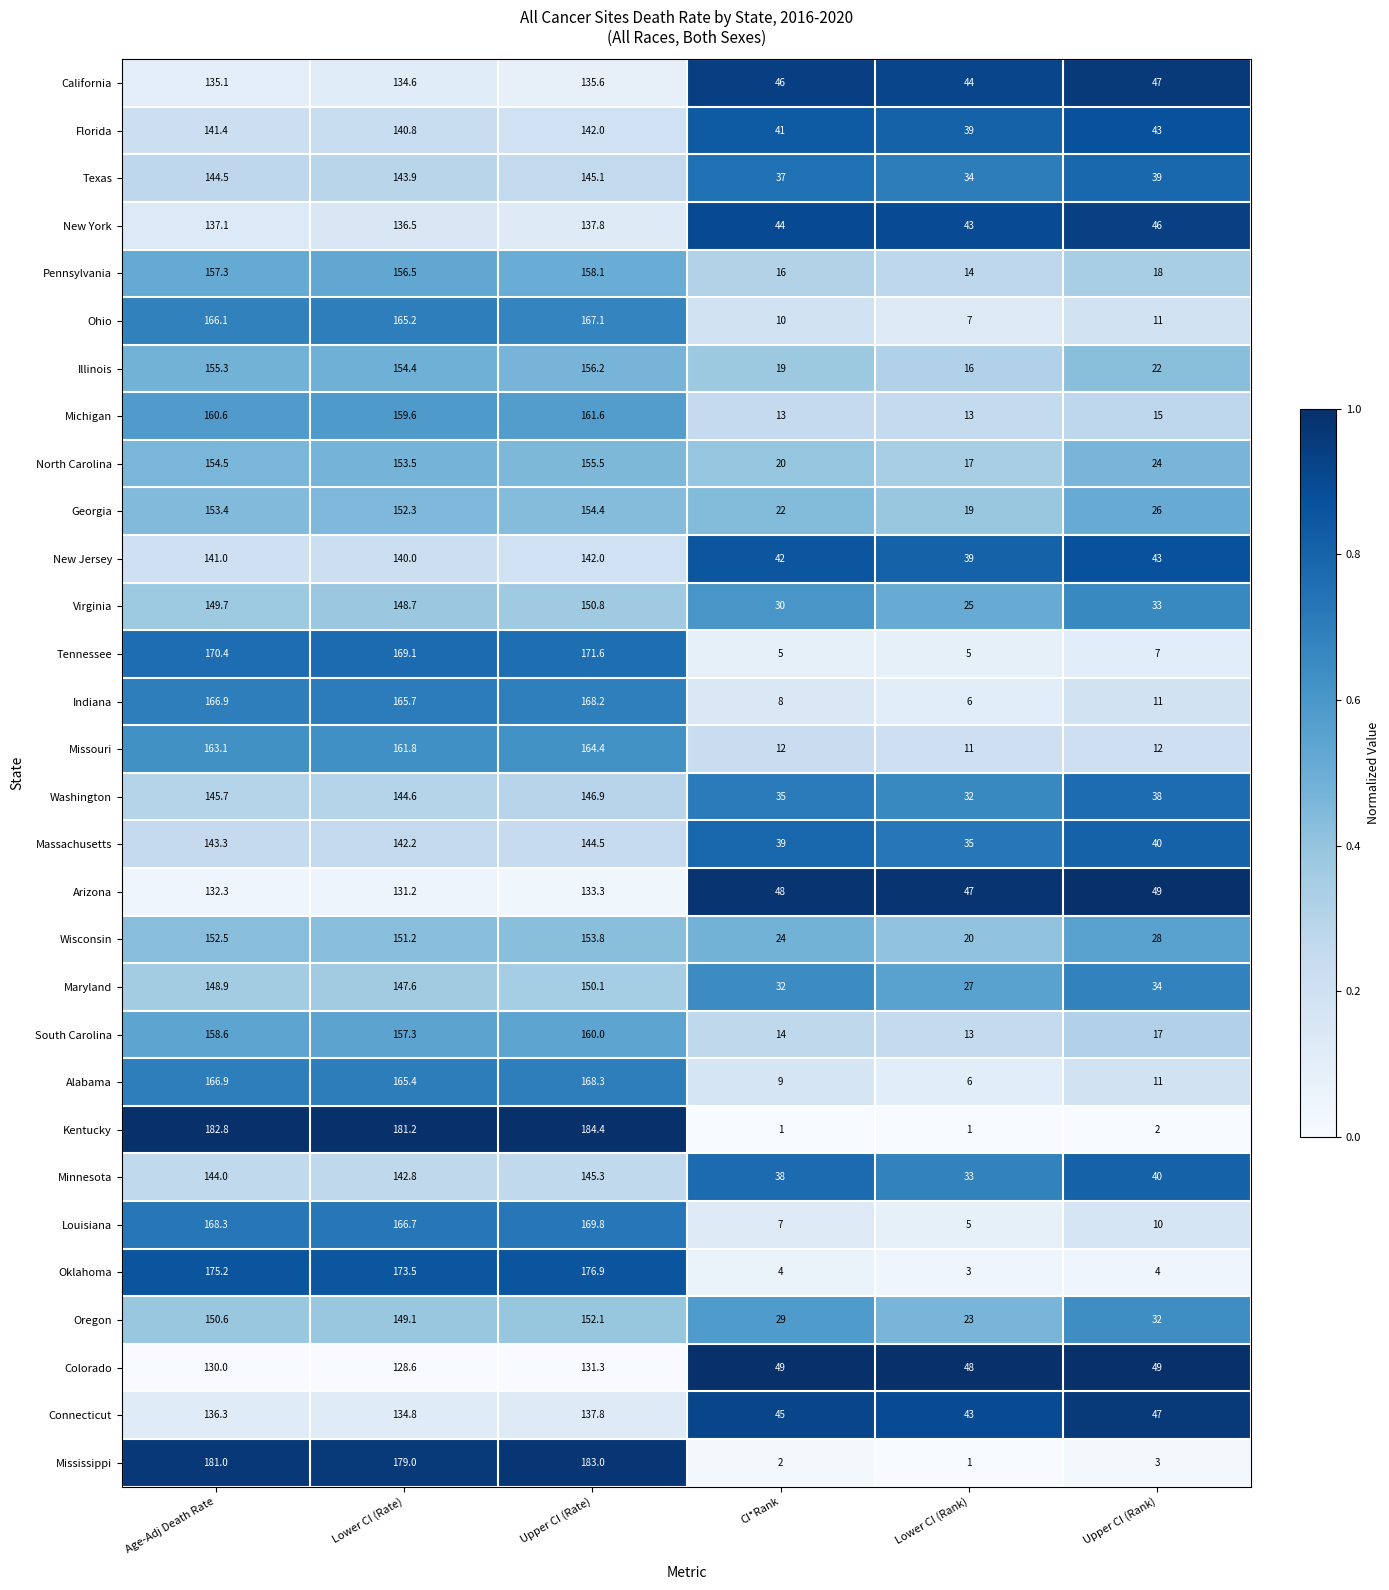

At which label is Arizona closest to 90?

Upper CI (Rank)